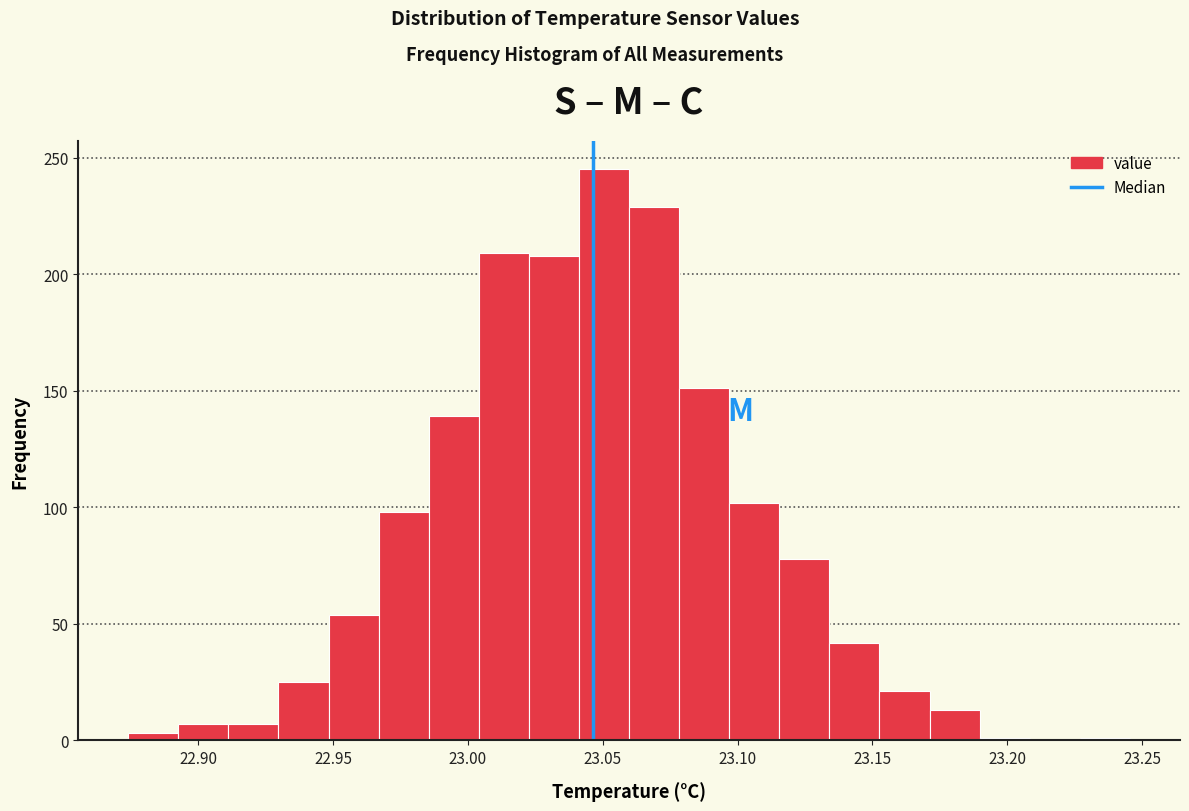

Read against the x-axis, roughly where is the centre of the tallest bar?

23.050